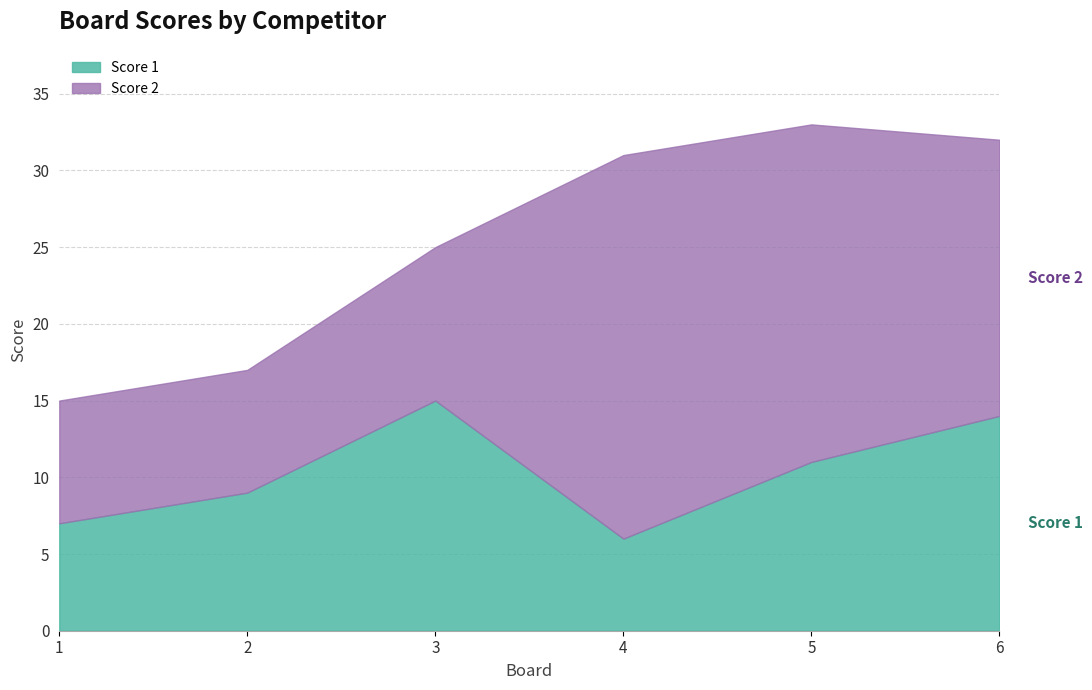

The value of Score 1 at 6 is 14. True or false?

True